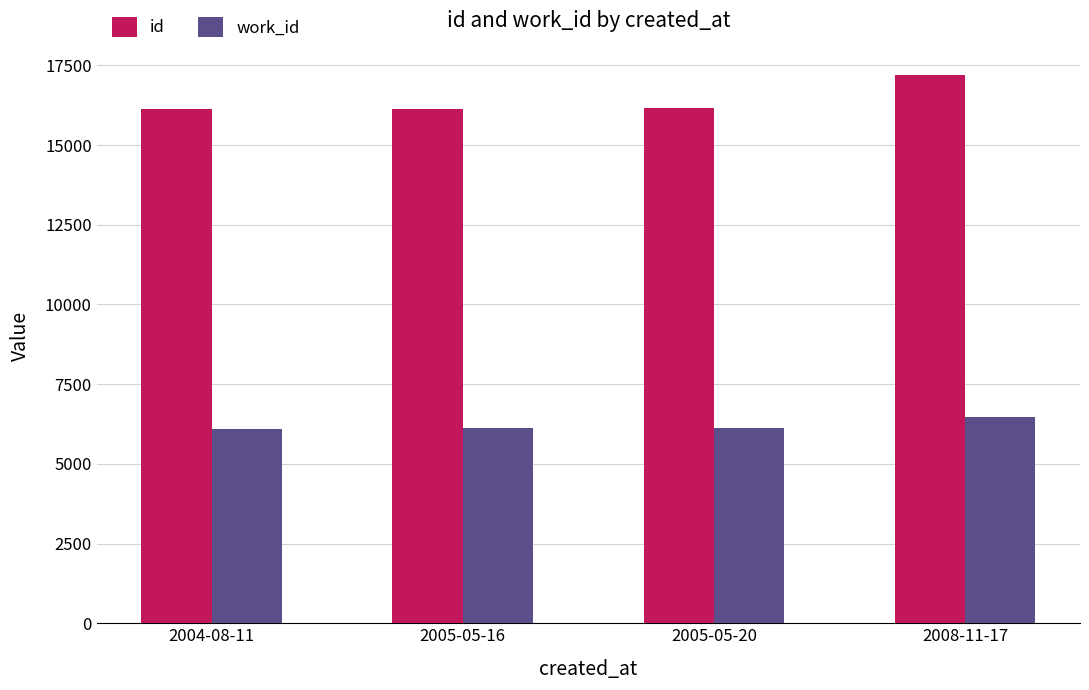

How many series are shown in this chart?

2